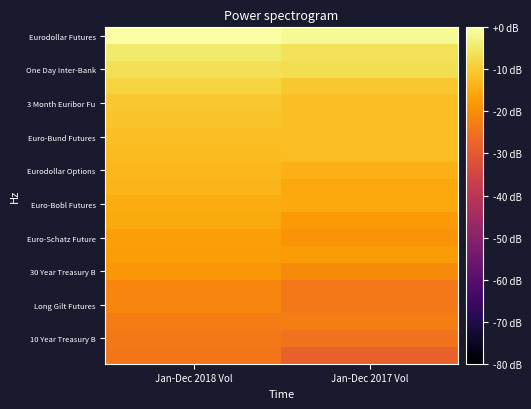

How many data points does each series have?

2